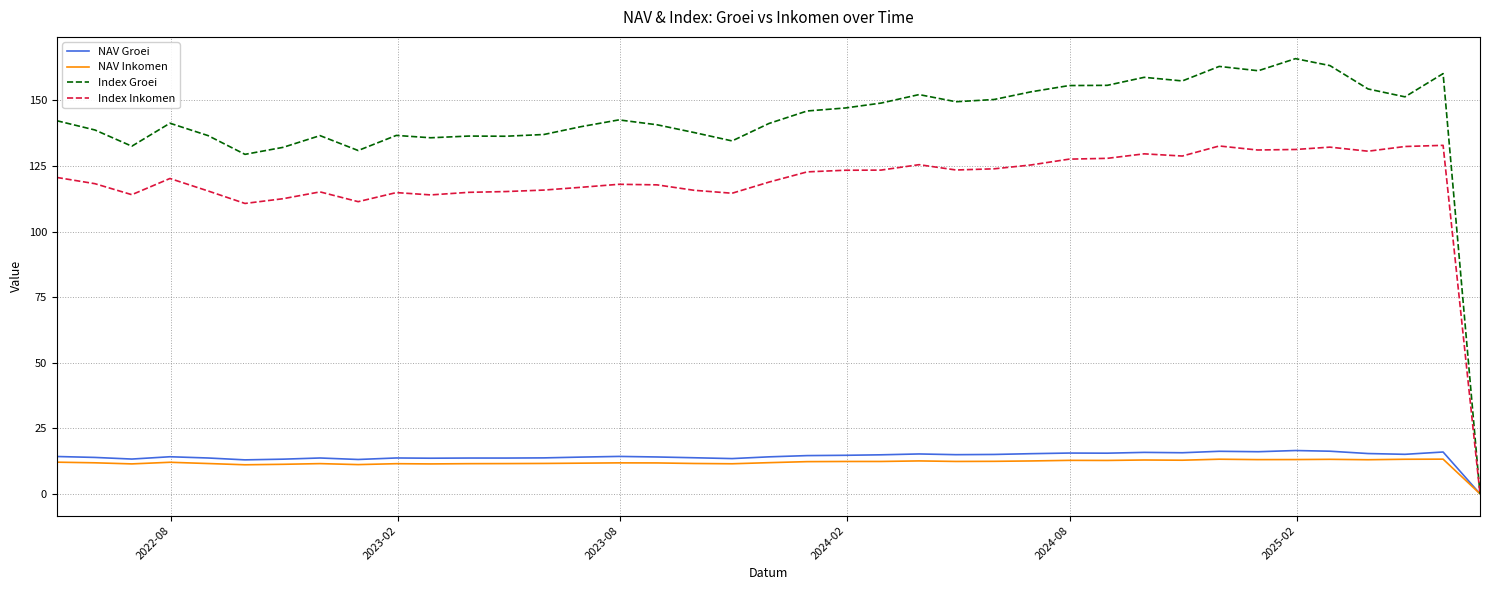

Which series has the largest total across all categories?

Index Groei